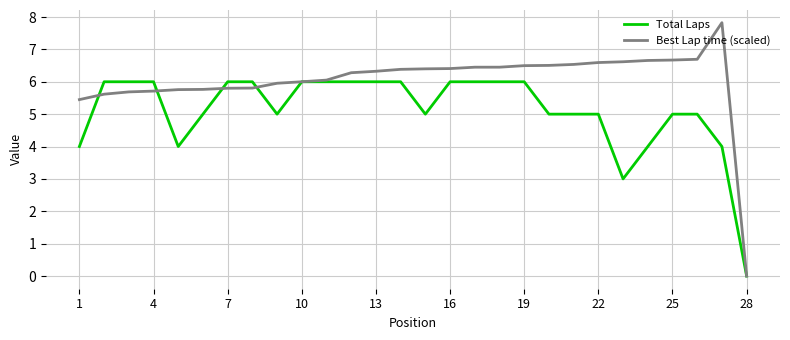

Rank the series by their maximum value, from lowest to highest.

Total Laps, Best Lap time (scaled)